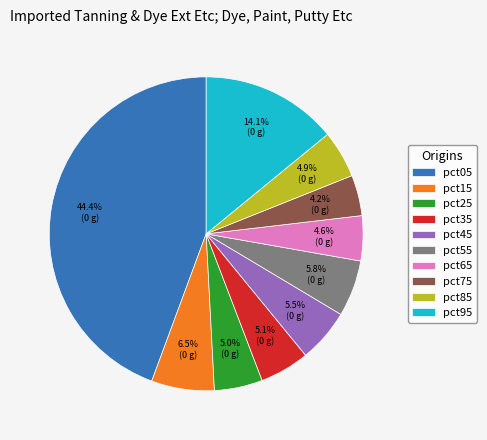

To the nearest percent, what is the difference between the pct05 and pct35 slice percentages?

39%